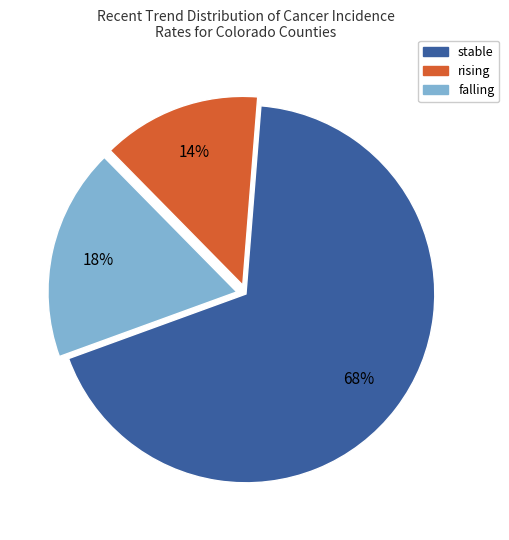

Rank the categories by value from lowest to highest.

rising, falling, stable